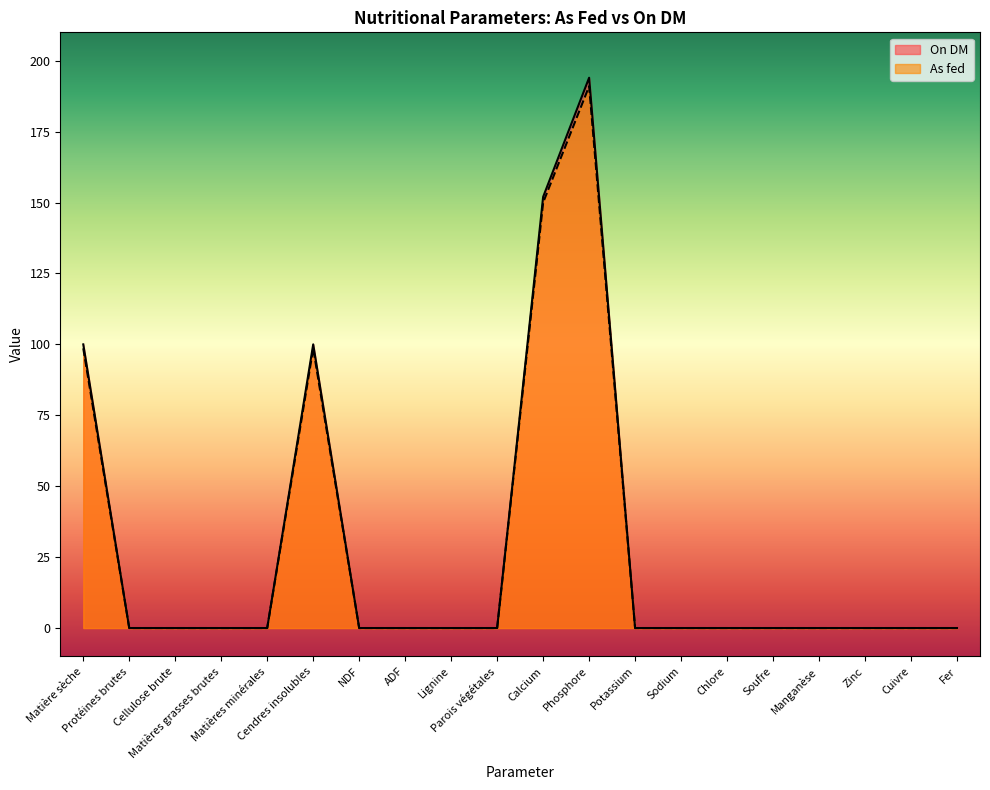

What is the label of the 13th point from the right?

ADF